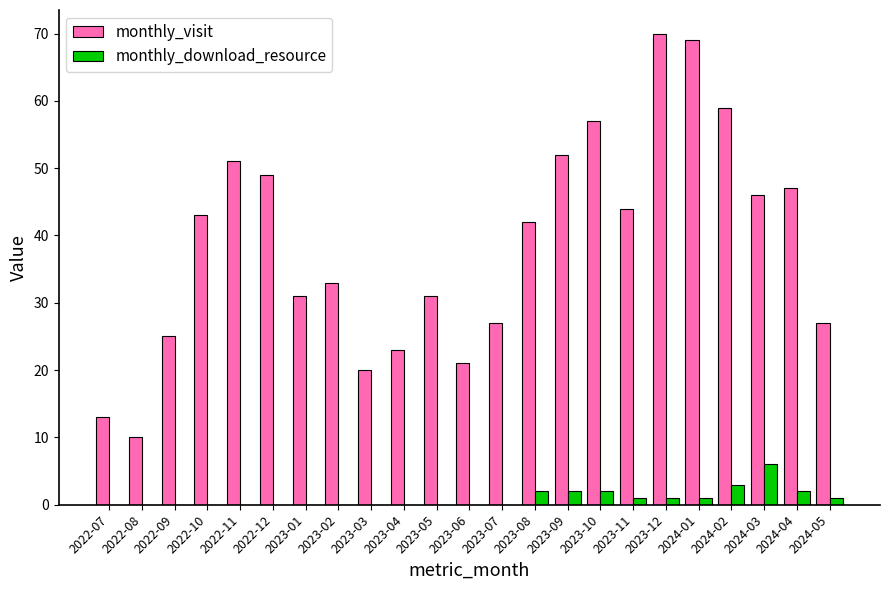

Are the bars grouped side by side (vs. stacked)?

Yes